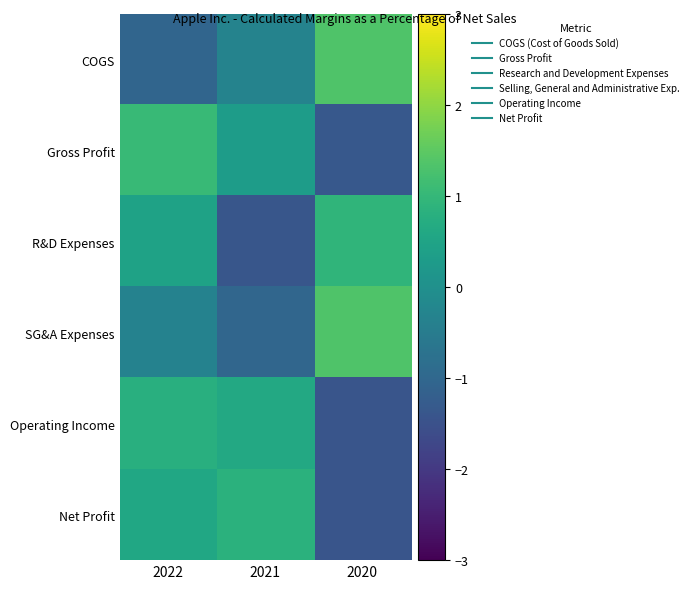

Which label corresponds to the largest value in the chart?

2020